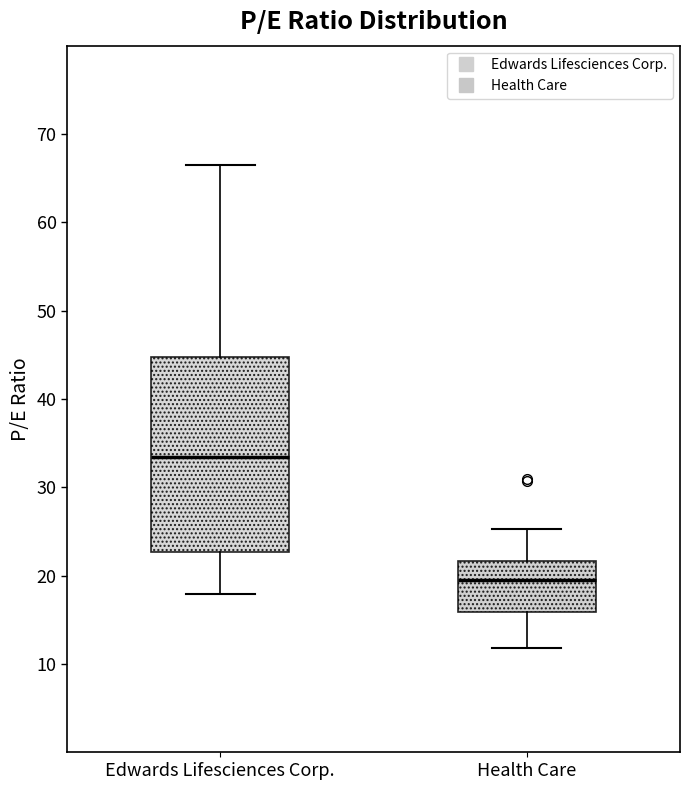

Reading left to right, read every box against the y-axis: the position of its median line, the range the box covers, and the ends of its whiskers. The values are not printed on the chart, so give them approximately, as read against the axis.

Edwards Lifesciences Corp.: median 33, box 23 to 45, whiskers 18 to 66
Health Care: median 20, box 16 to 22, whiskers 12 to 25